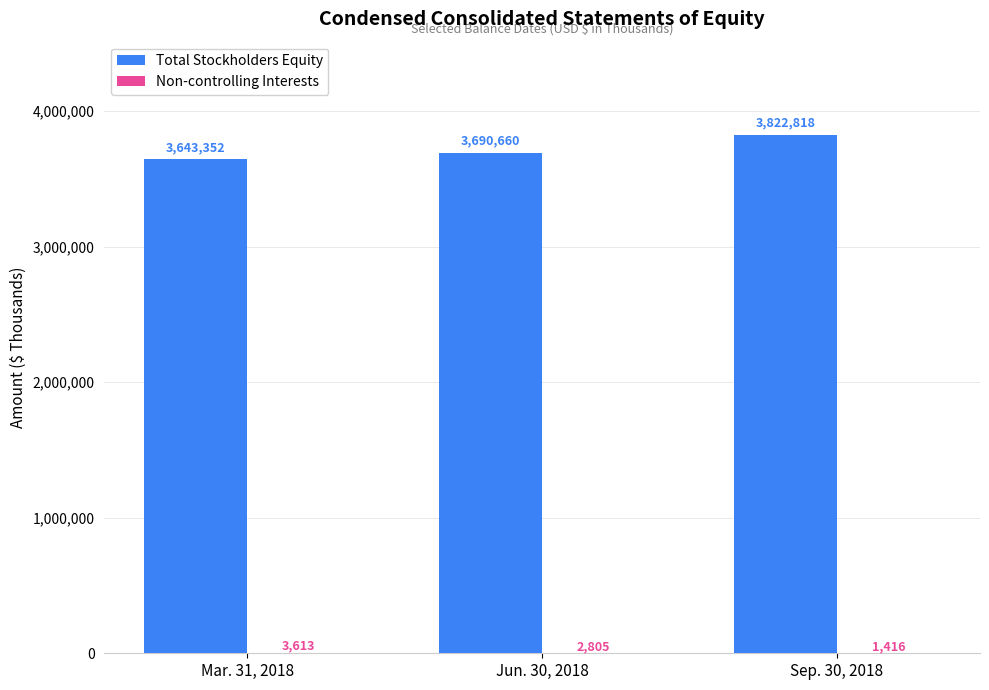

Which series has the largest total across all categories?

Total Stockholders Equity